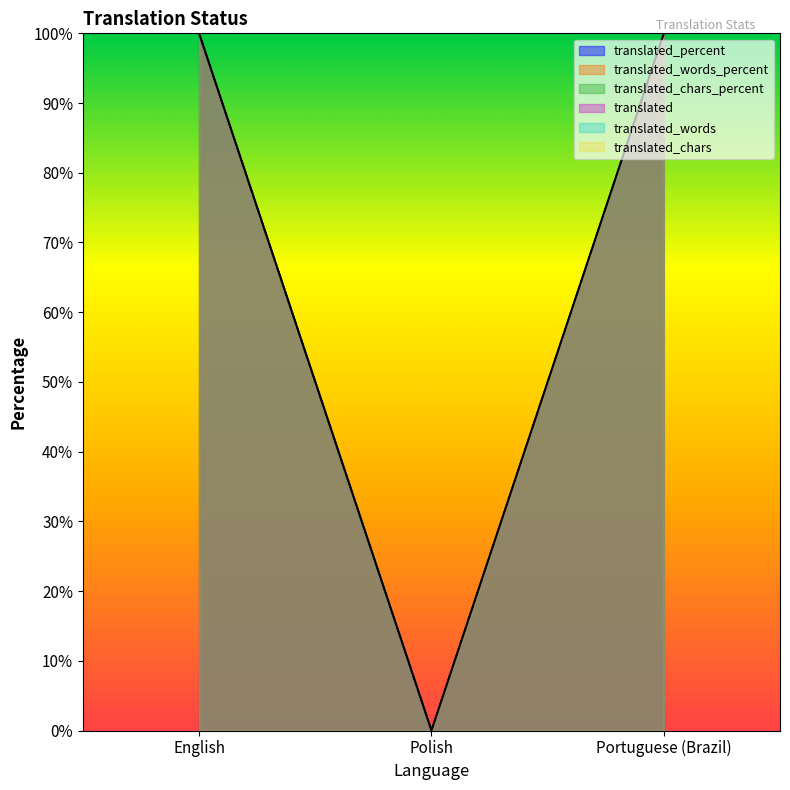

How many data points in translated_percent are less than 100?

1